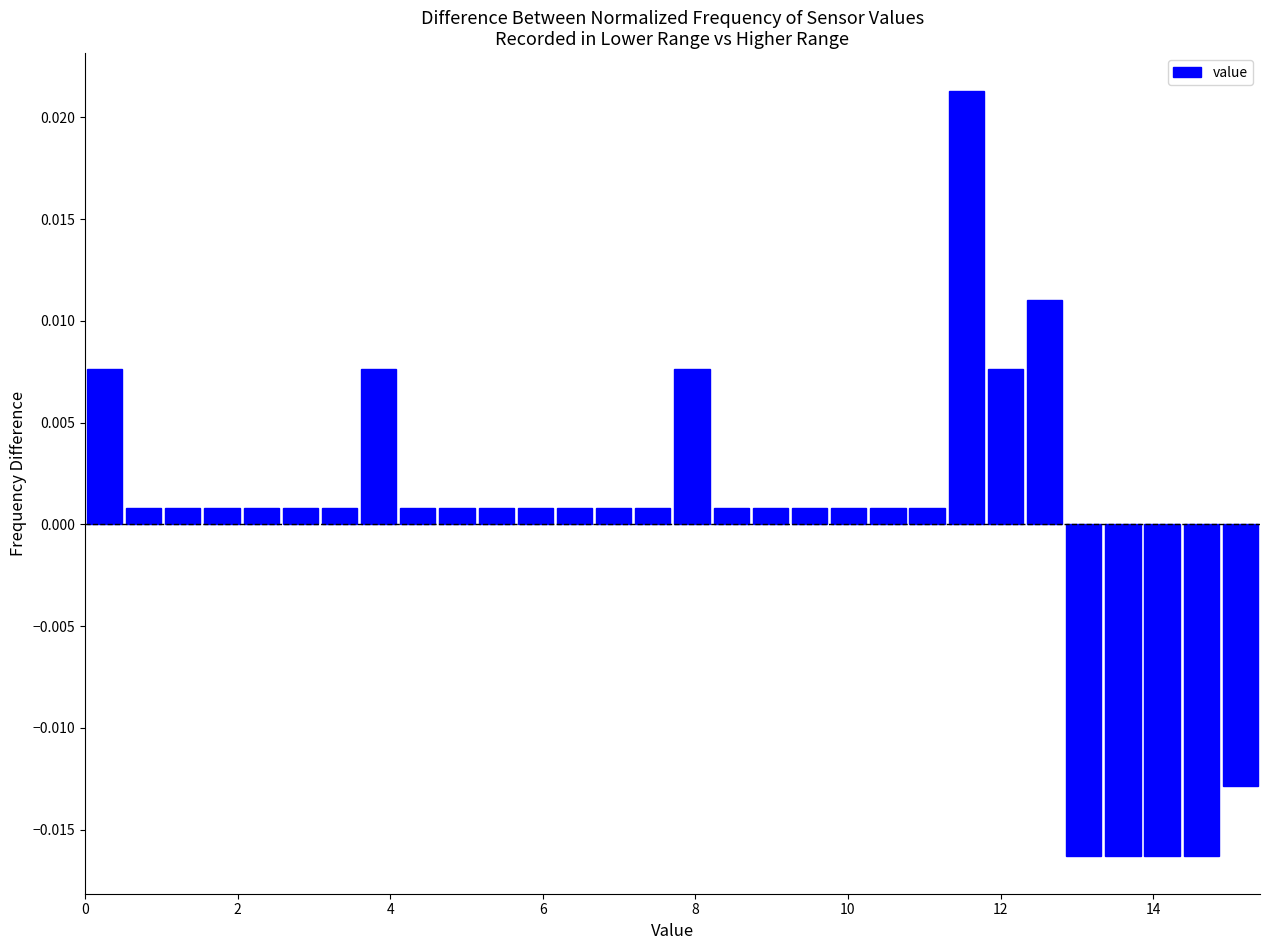

Read against the x-axis, roughly where is the centre of the tallest bar?

11.6